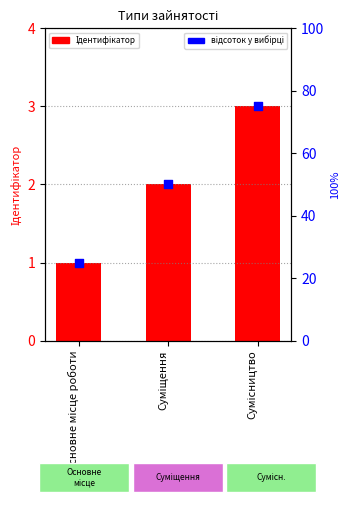

At how many categories does at least one series exceed 63?

1